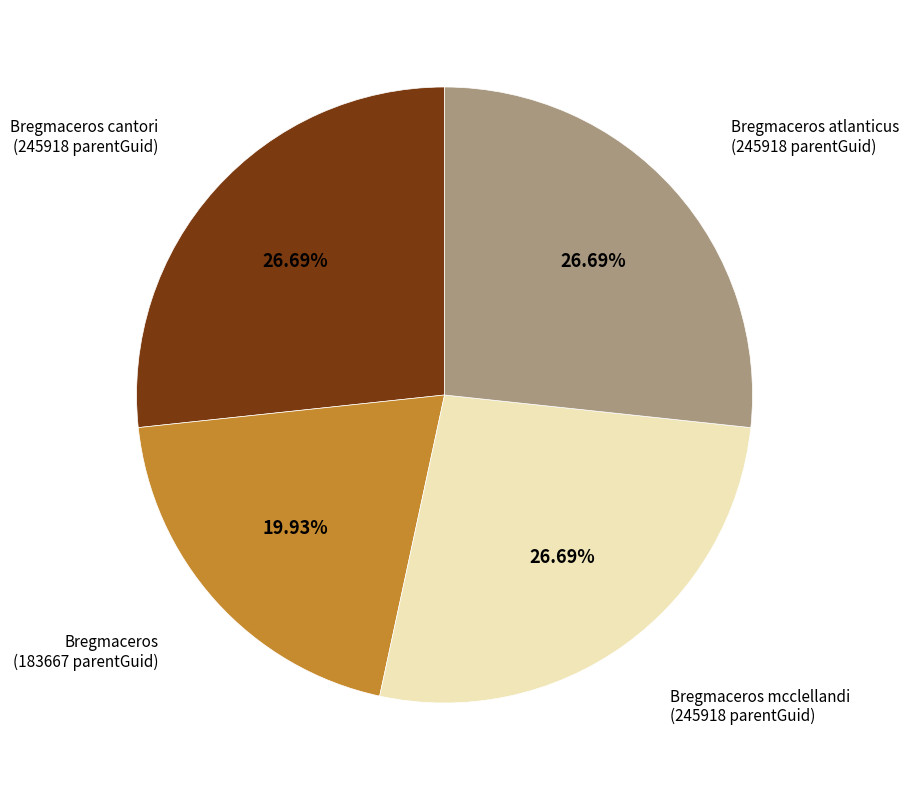

Is there a majority slice in this chart?

No